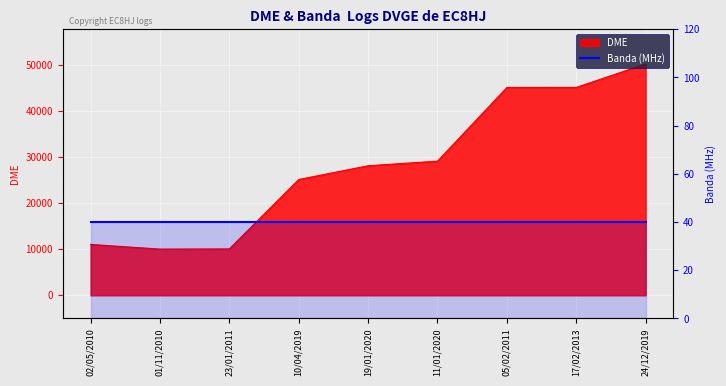

Which has a higher value, 11/01/2020 or 10/04/2019?

11/01/2020